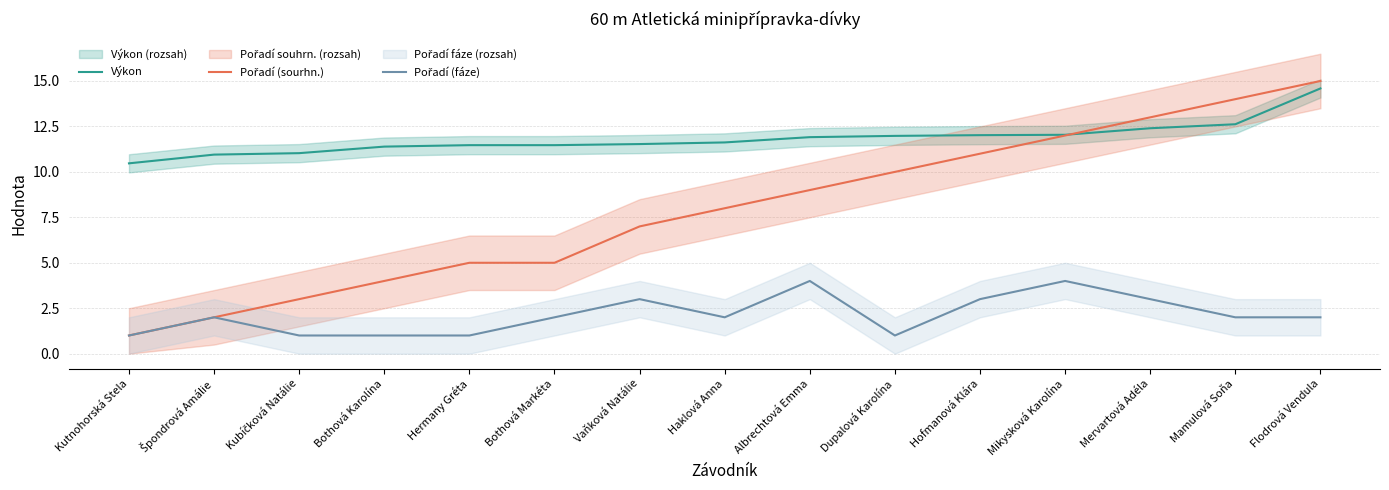

Which series has the widest spread of values?

Pořadí (sourhn.)